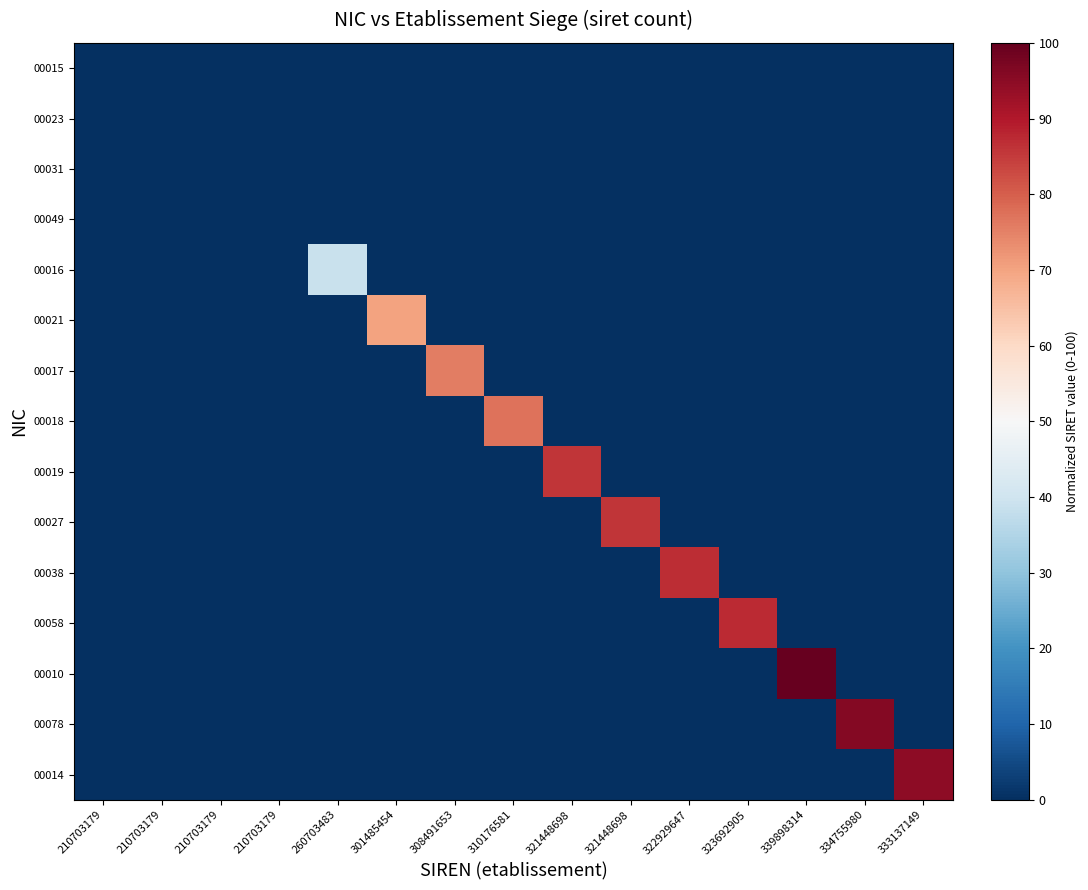

Count the number of data series in this chart.

15